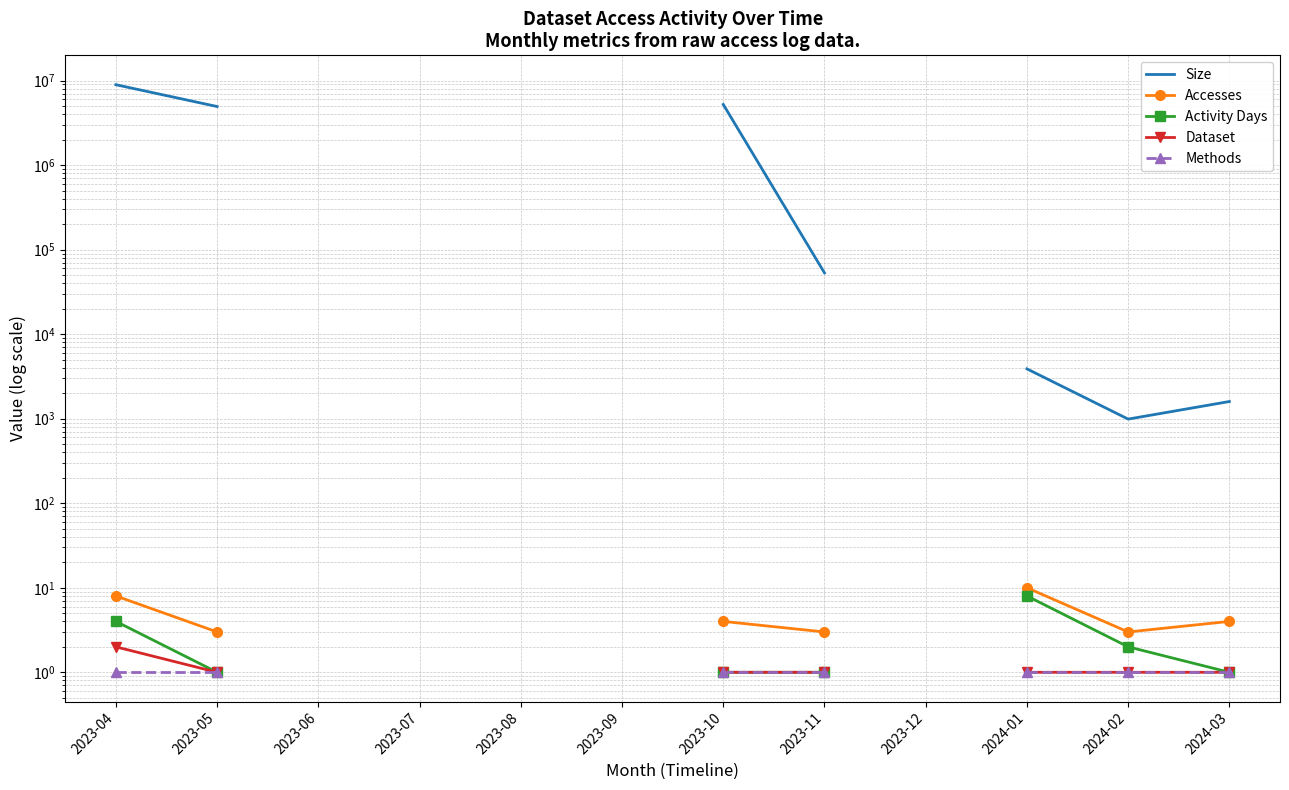

Rank the series by their maximum value, from highest to lowest.

Size, Accesses, Activity Days, Dataset, Methods